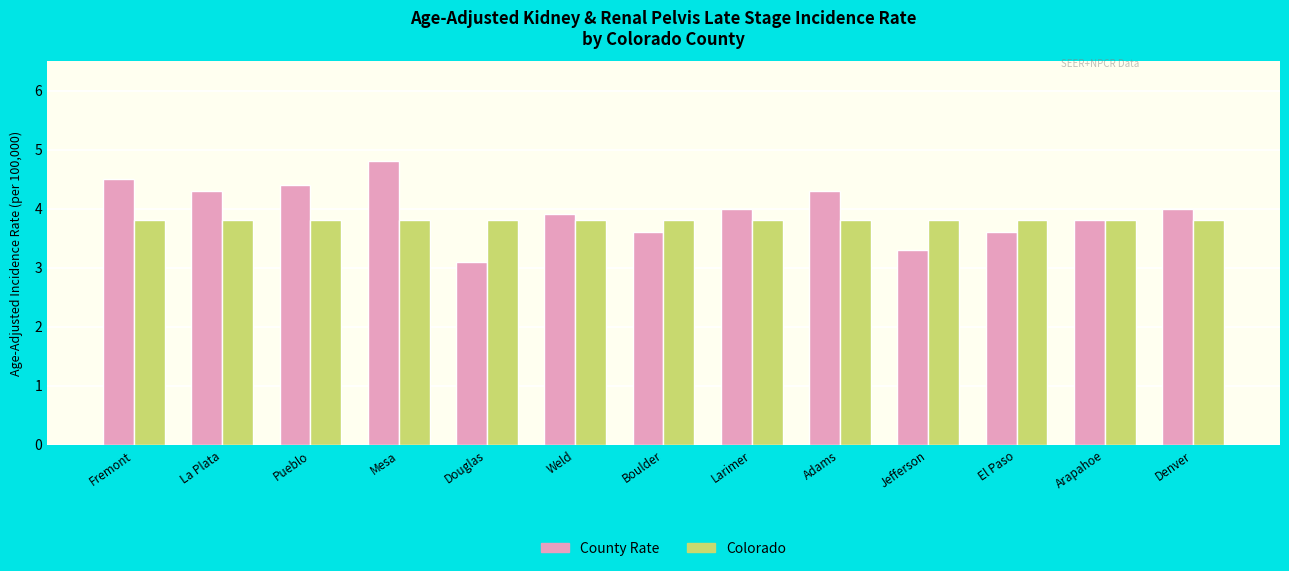

What is the spread (max minus min) of values at Douglas?

0.7